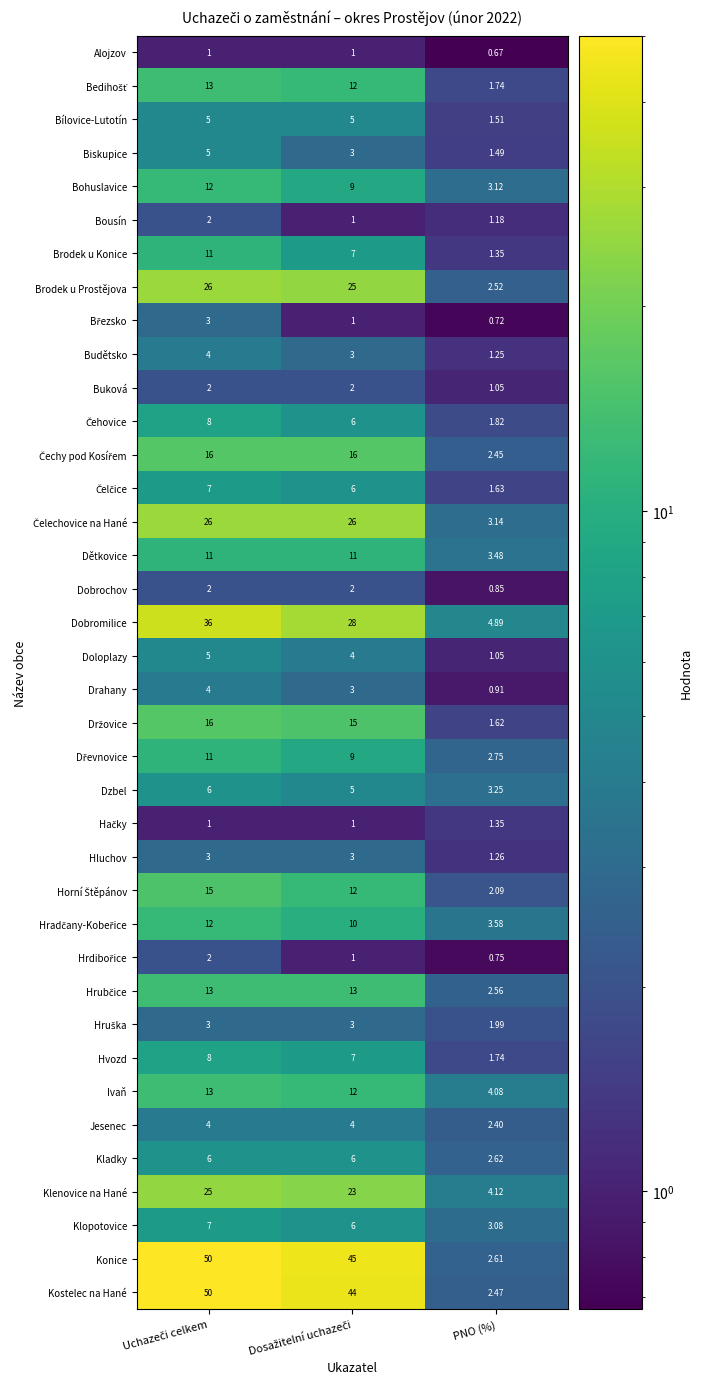

At which label does Bohuslavice reach its minimum?

PNO (%)